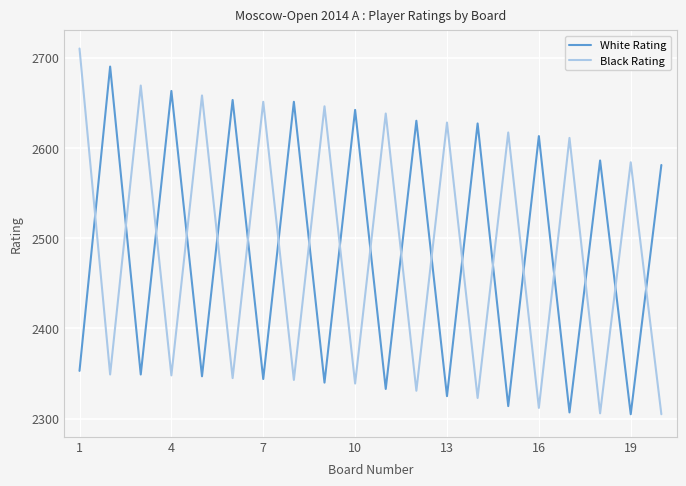

True or false: Black Rating and White Rating cross at least once.

True